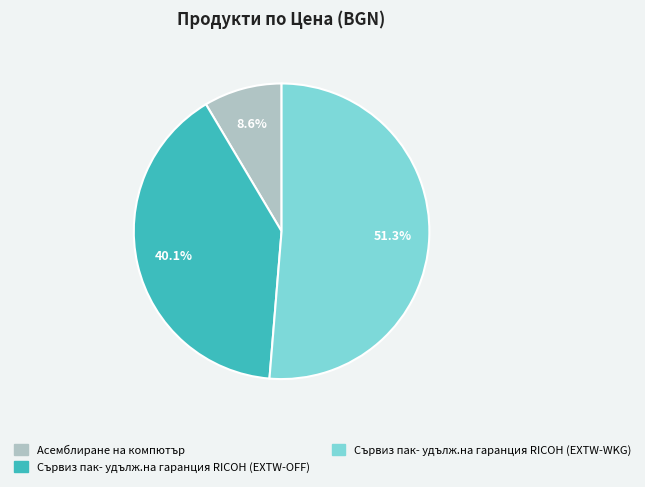

What is the smallest slice in the pie chart?

Асемблиране на компютър